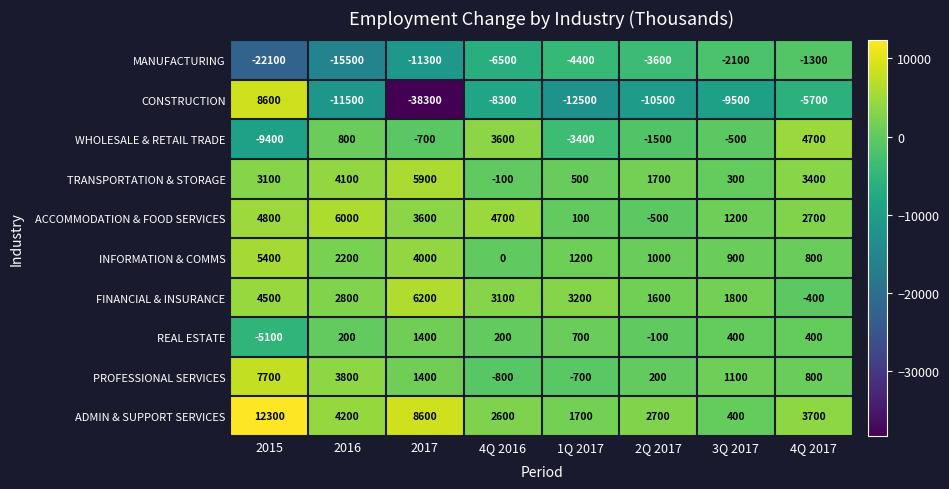

What is the spread (max minus min) of values at 2017?

46900